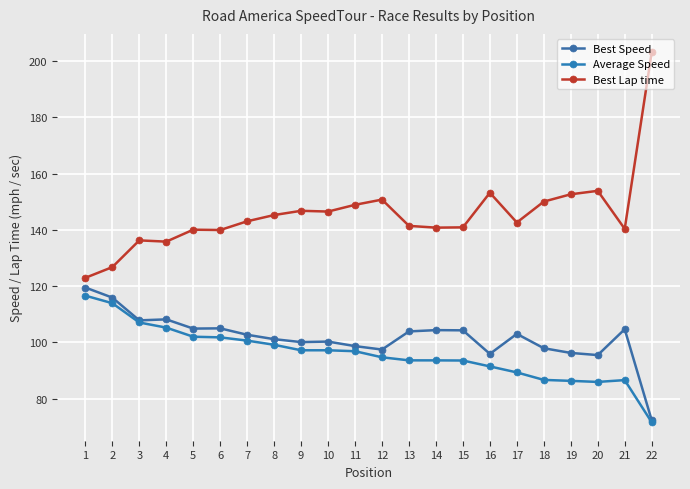

True or false: Average Speed and Best Speed cross at least once.

False